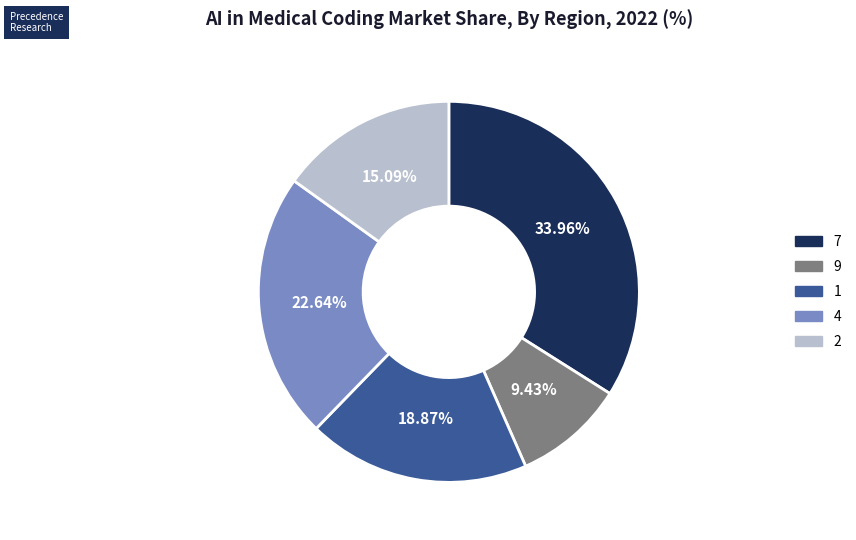

To the nearest percent, what is the difference between the largest and smallest slice percentages?

25%